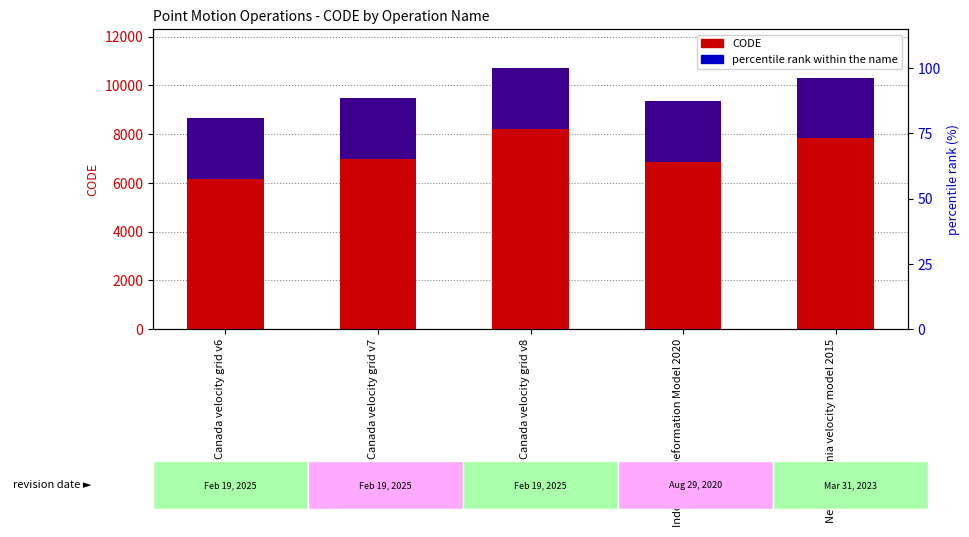

Which series has the widest spread of values?

CODE